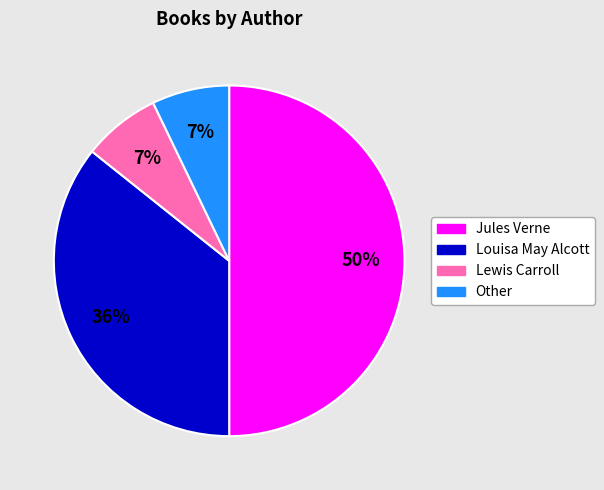

Does Lewis Carroll represent more than half of the total?

No